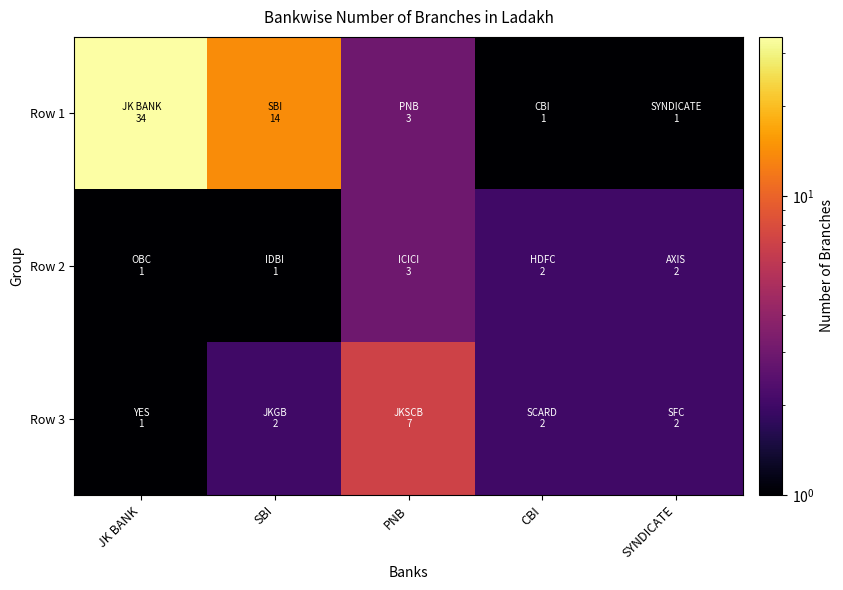

What is the greatest value displayed?

34